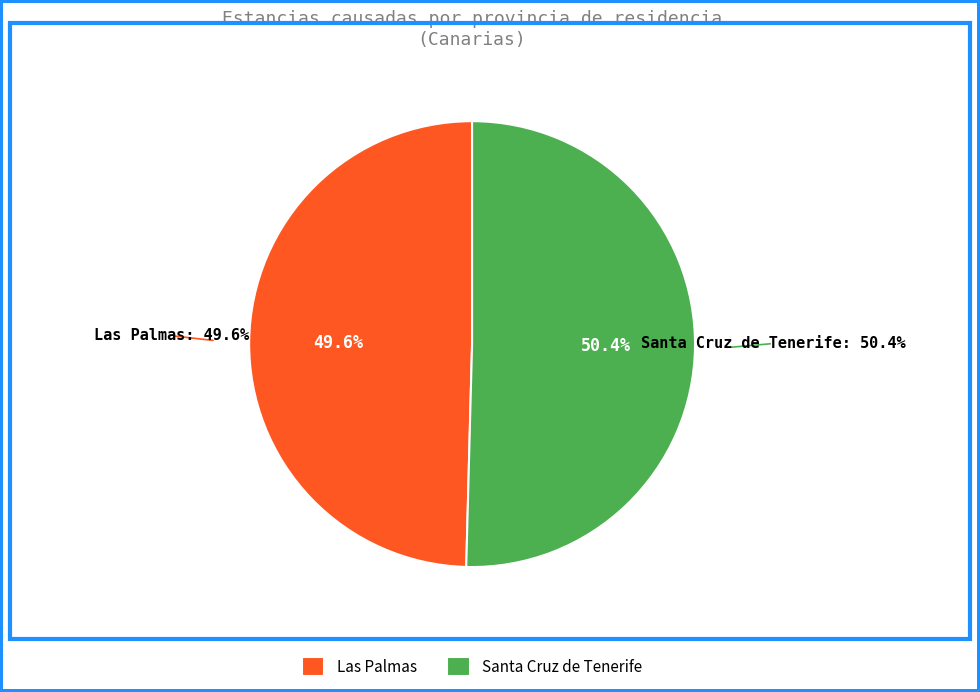

What is the smallest slice in the pie chart?

Las Palmas